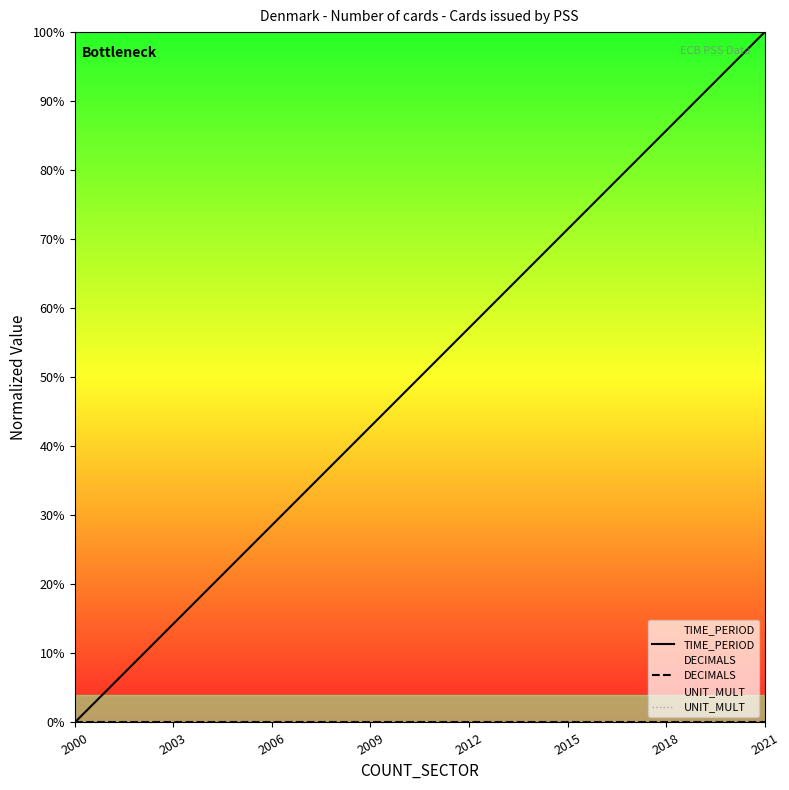

What are all the series names shown in the legend?

TIME_PERIOD, DECIMALS, UNIT_MULT